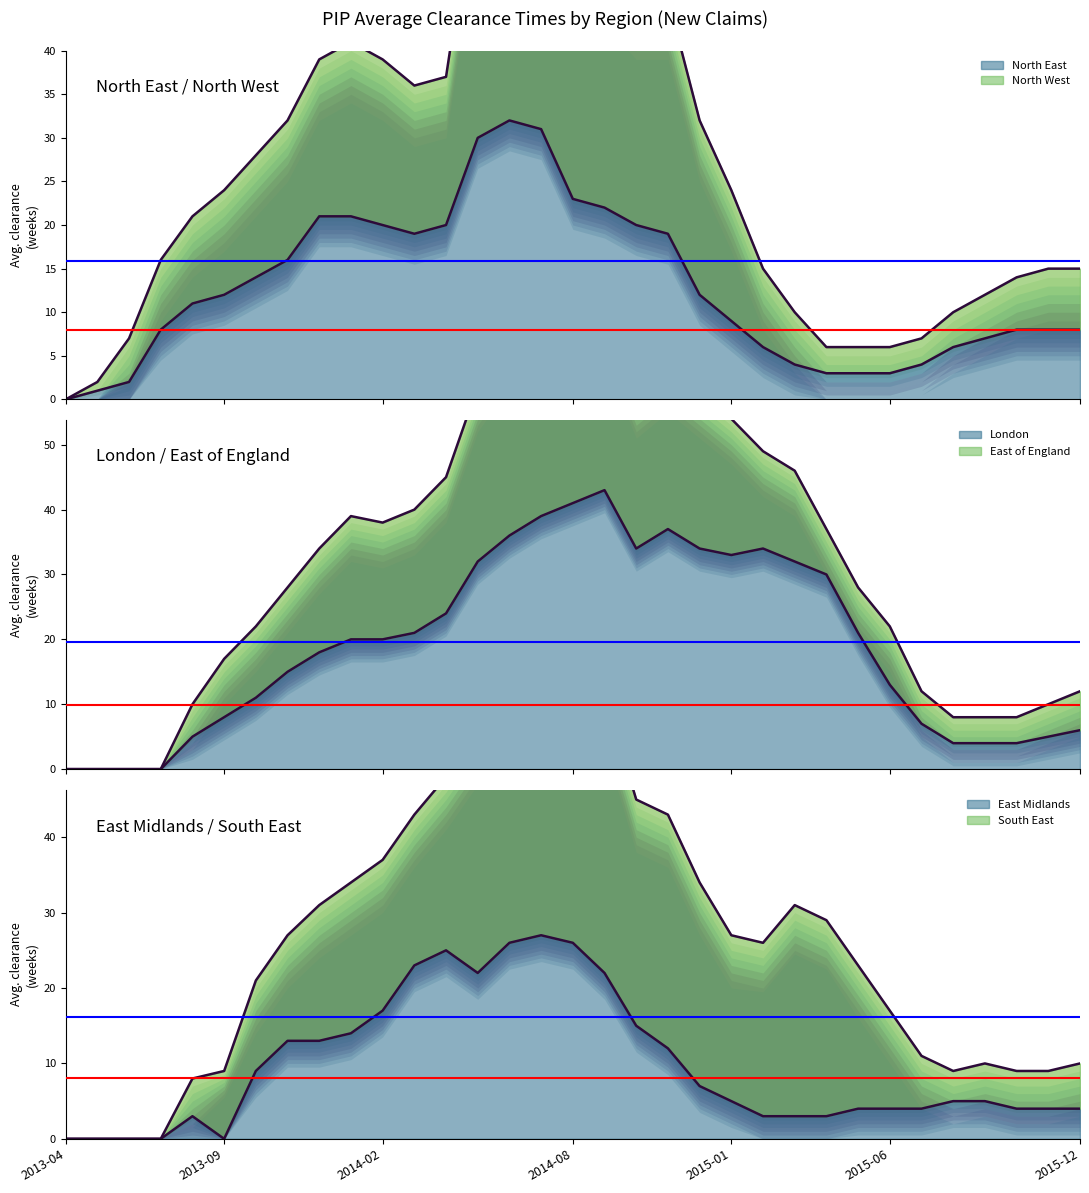

At which category is the sum across all series the highest?

2014-07